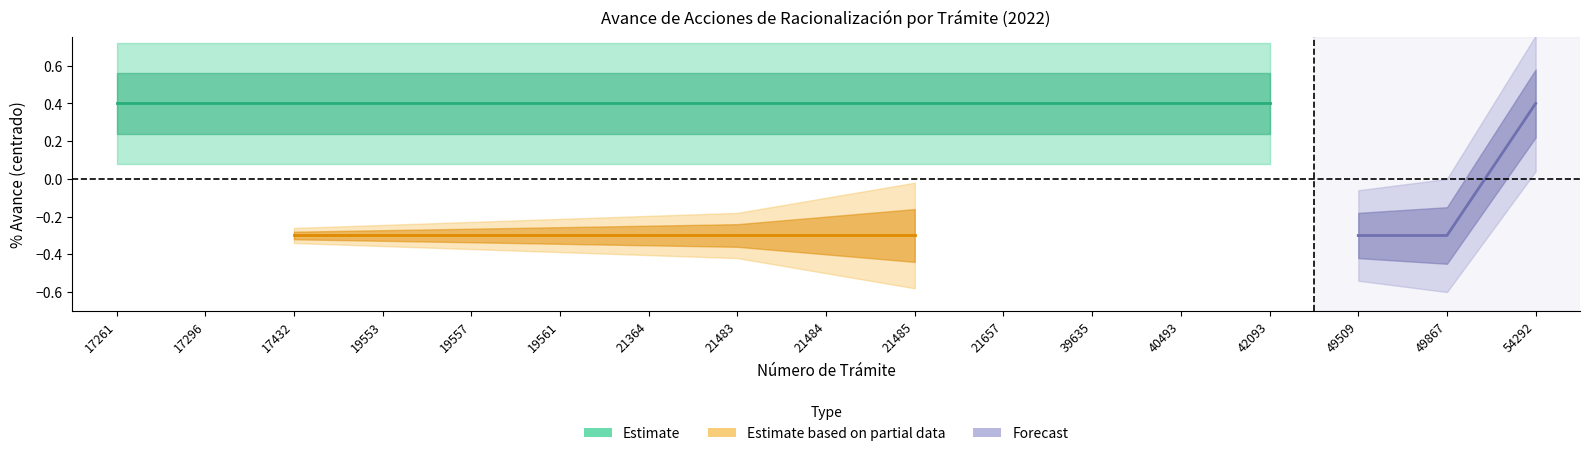

True or false: % Avance I Trimestre has more than 1 points higher than both neighbors.

False